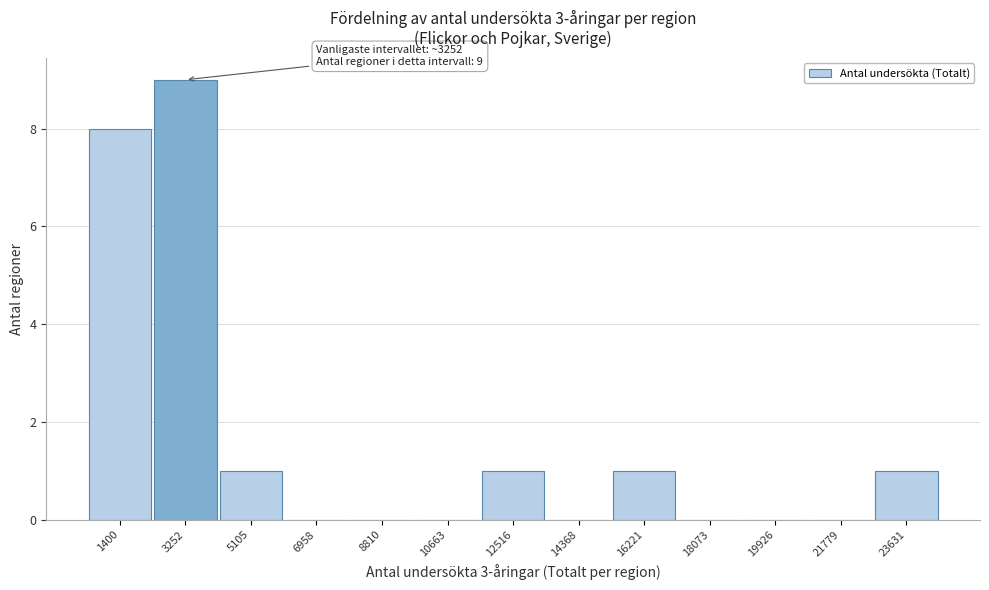

Over which range of the x-axis is the bar tallest?

2400 to 4200